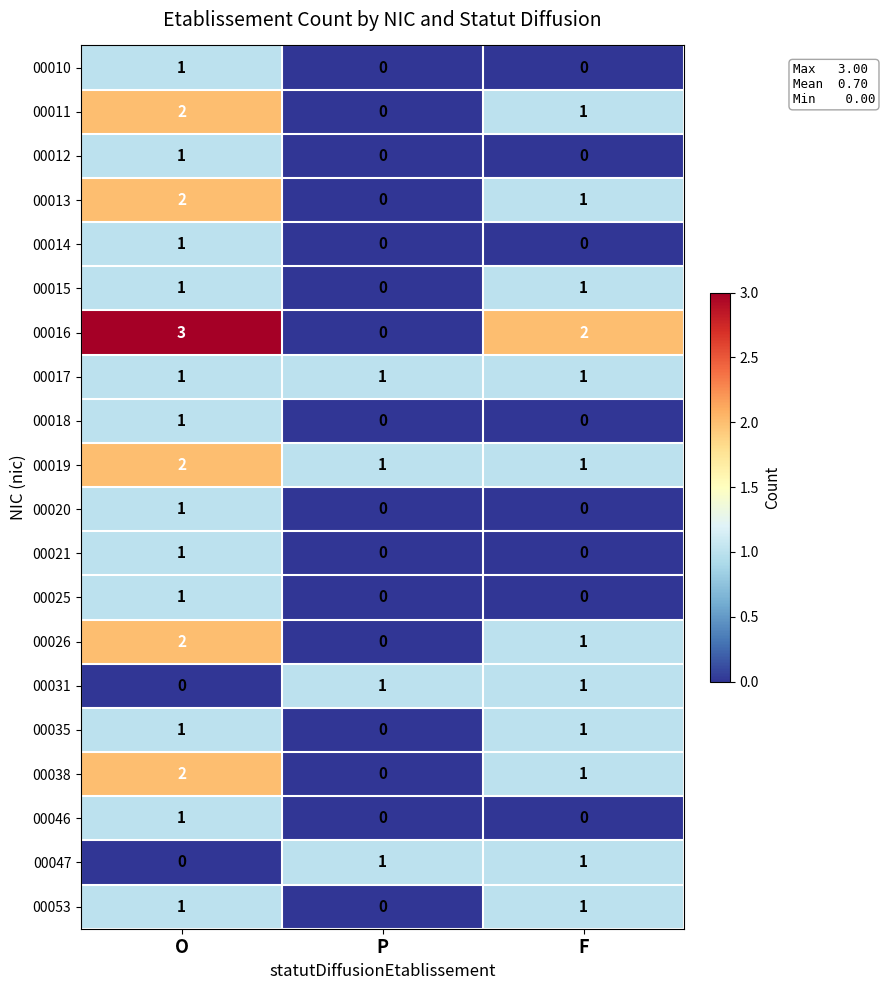

How many values in the 00046 series exceed 0?

1